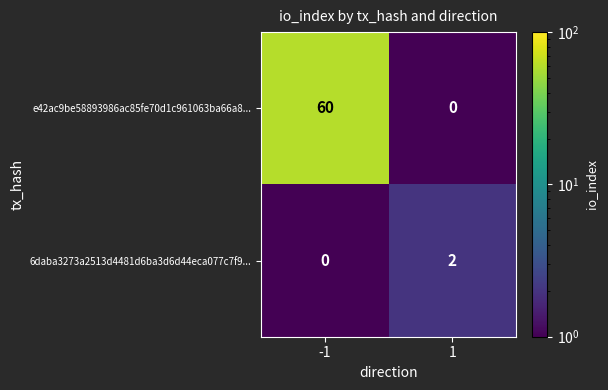

Which series has the widest spread of values?

e42ac9be58893986ac85fe70d1c961063ba66a8...